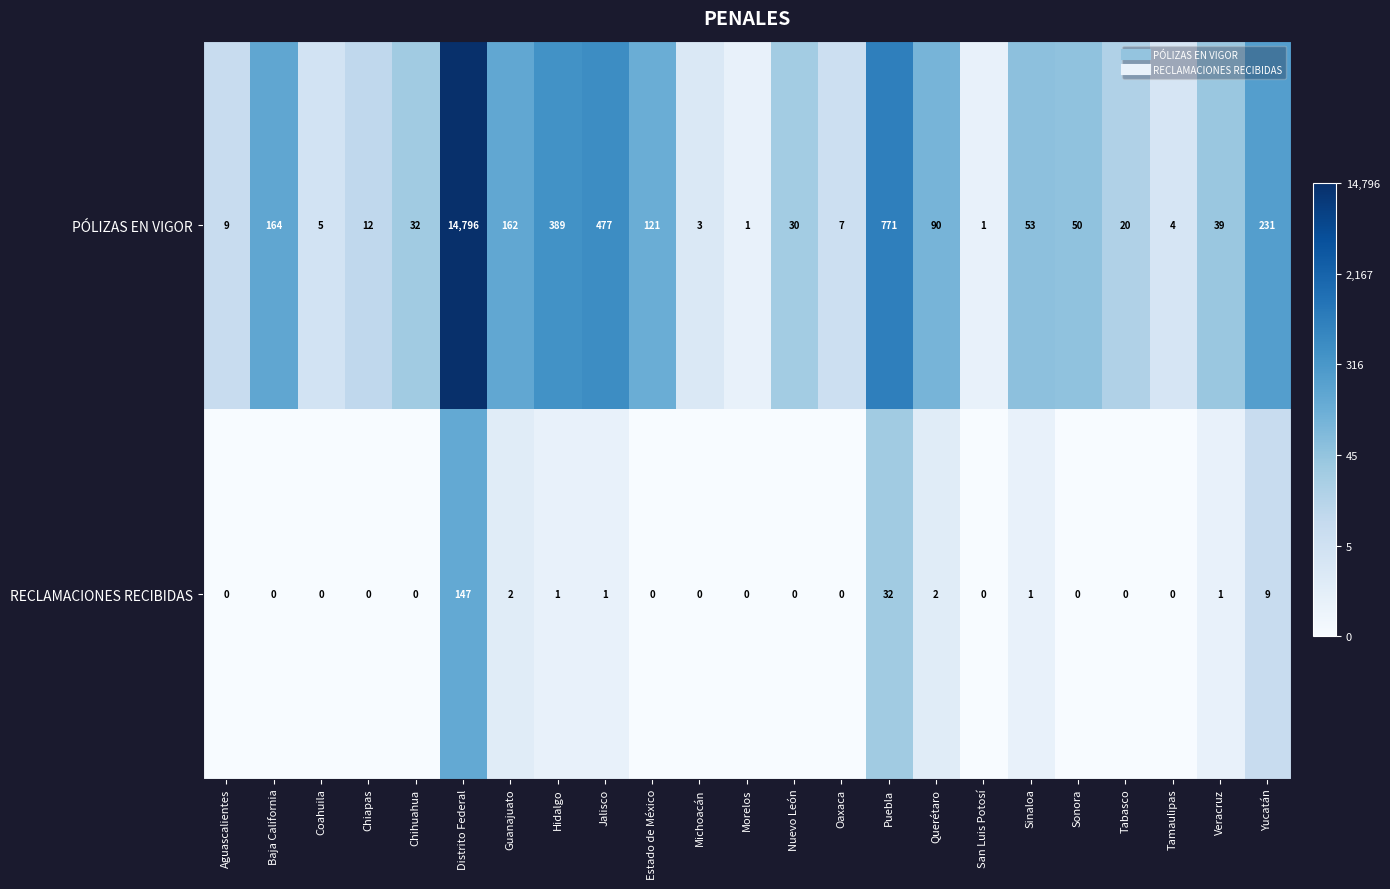

Which series has the widest spread of values?

PÓLIZAS EN VIGOR